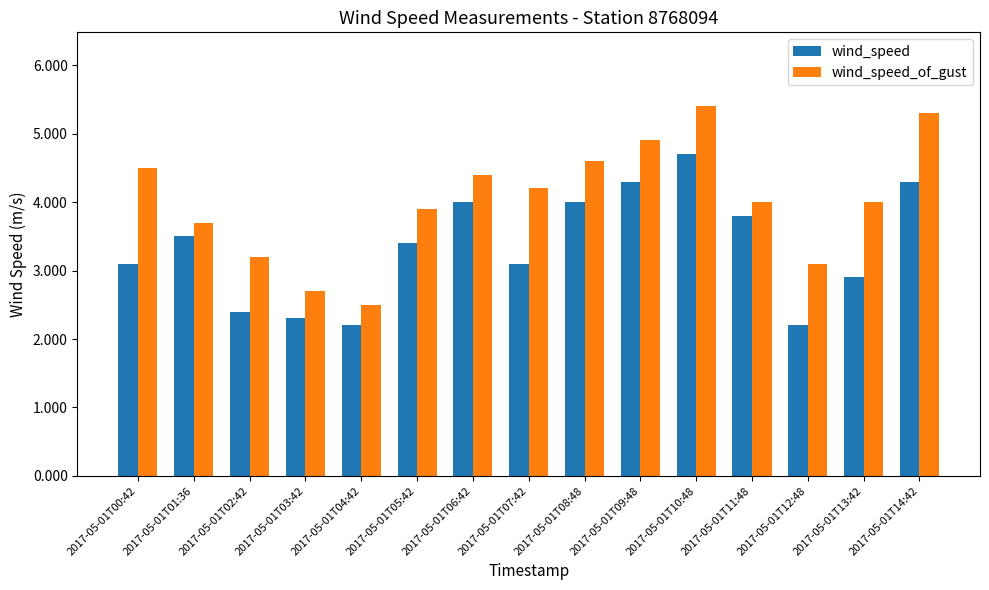

What is the highest value of the wind_speed series?

4.7